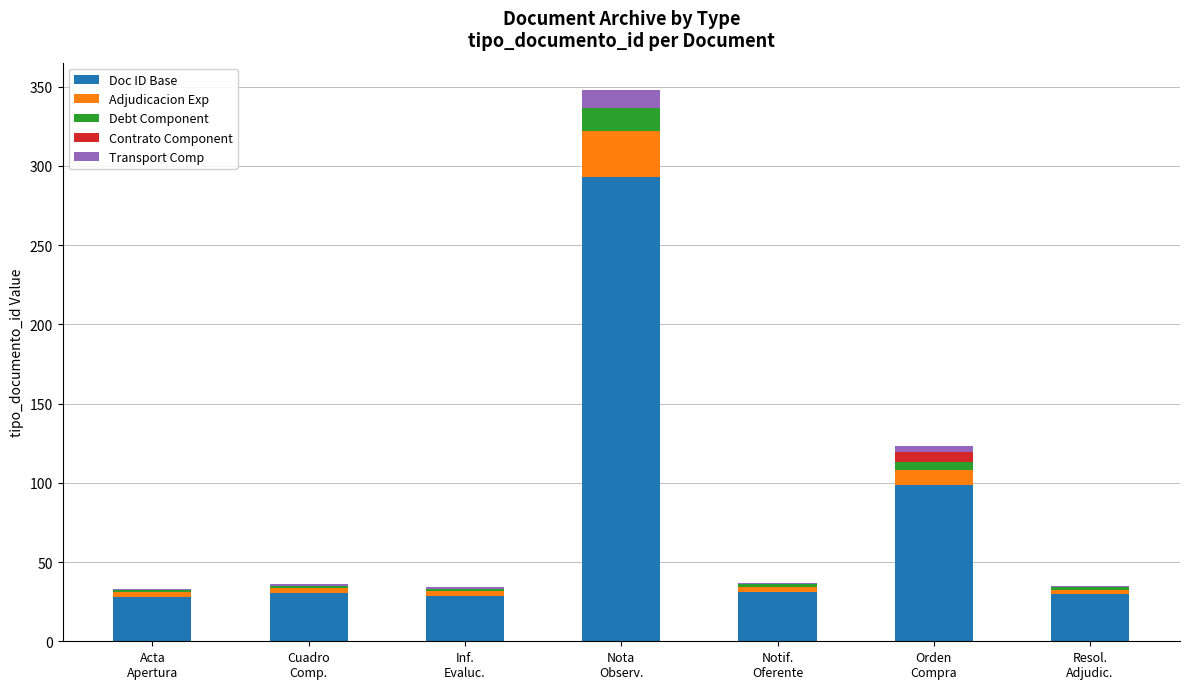

What is the highest value of the Doc ID Base series?

292.8